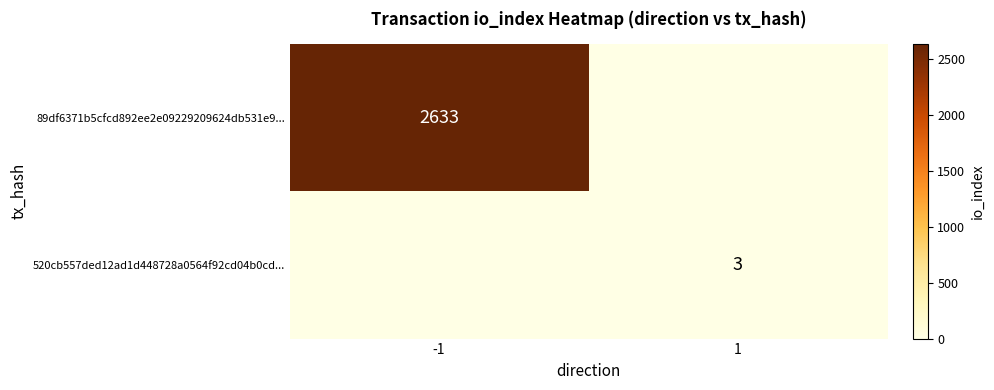

The 520cb557ded12ad1d448728a0564f92cd04b0cd... series shows 2 at 1. True or false?

False